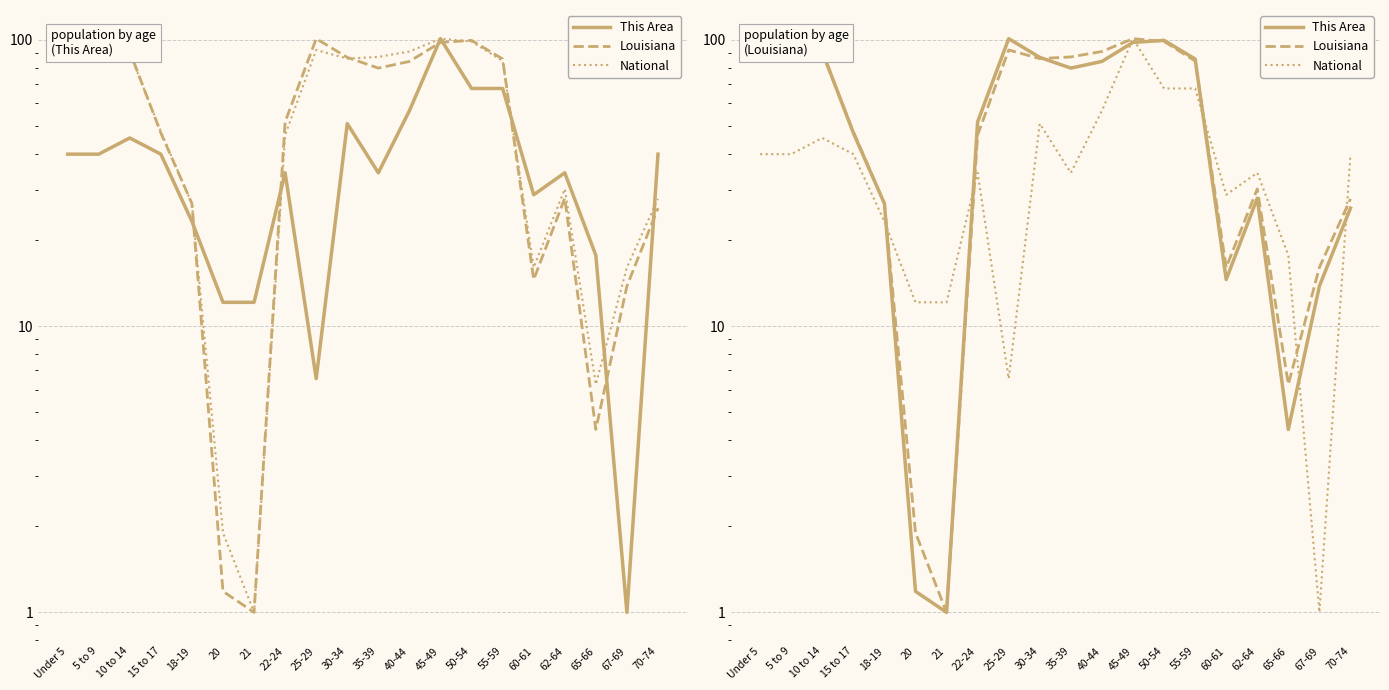

What position from the right is 15 to 17?

17